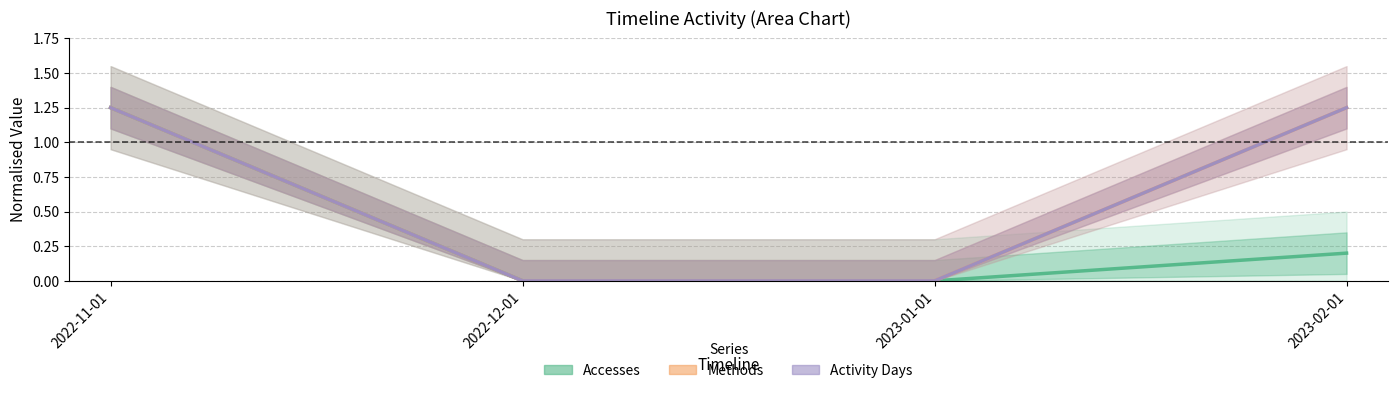

True or false: Accesses and Activity Days cross at least once.

False